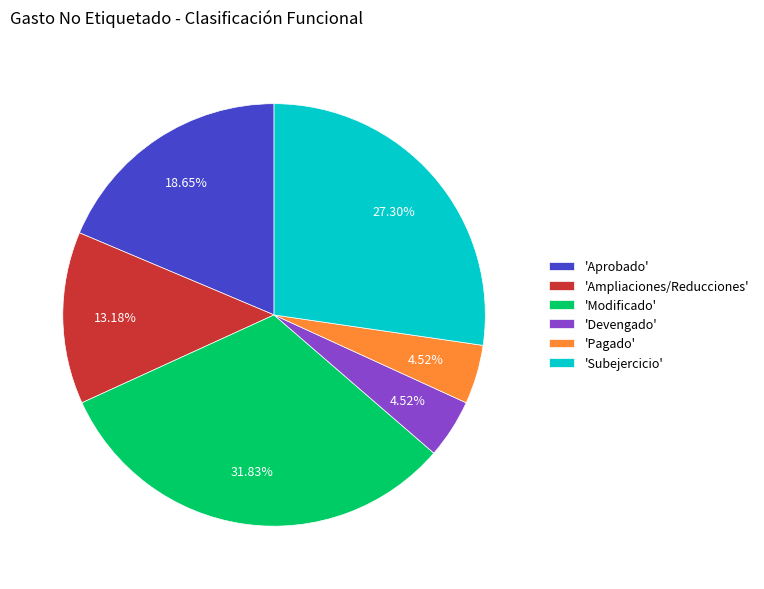

What is the largest slice in the pie chart?

'Modificado'